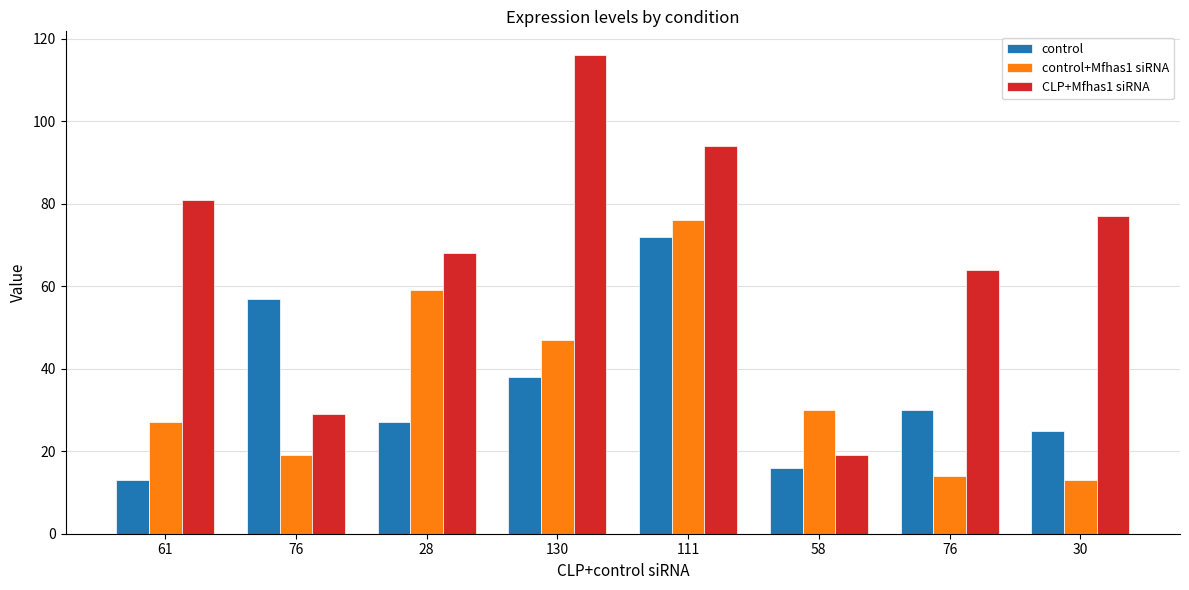

Which series has the largest range (max minus min)?

CLP+Mfhas1 siRNA